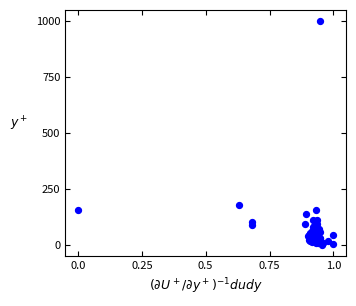

What Y value in the scatter plot is closest to 500?

177.8